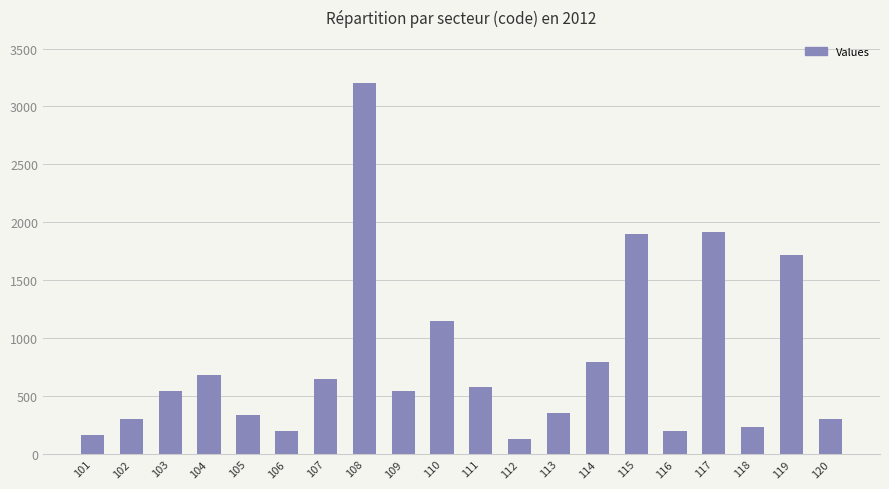

What is the sum of all values?

15880